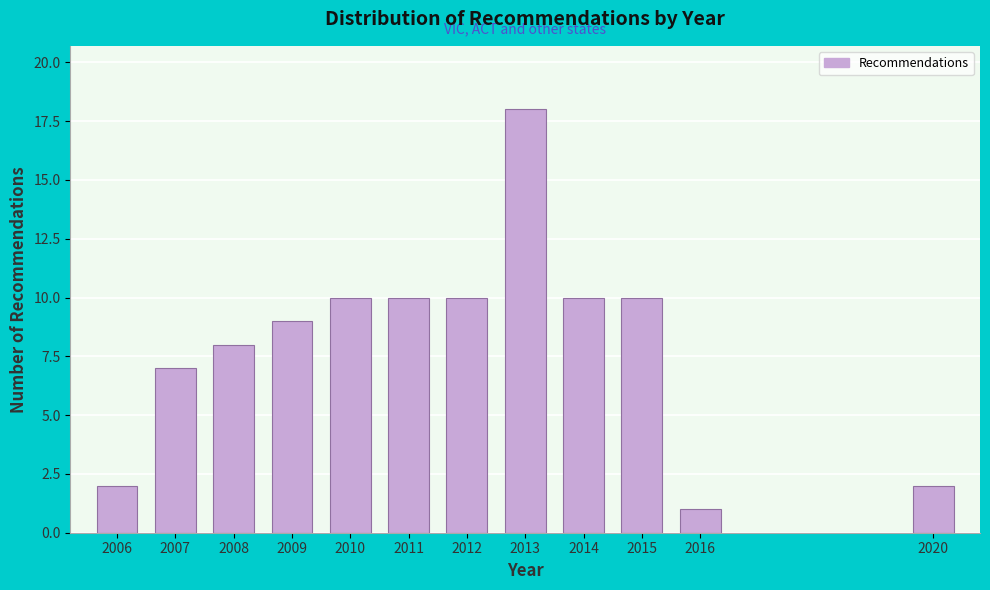

Reading left to right, extract all data points from this chart.

2006=2	2007=7	2008=8	2009=9	2010=10	2011=10	2012=10	2013=18	2014=10	2015=10	2016=1	2020=2